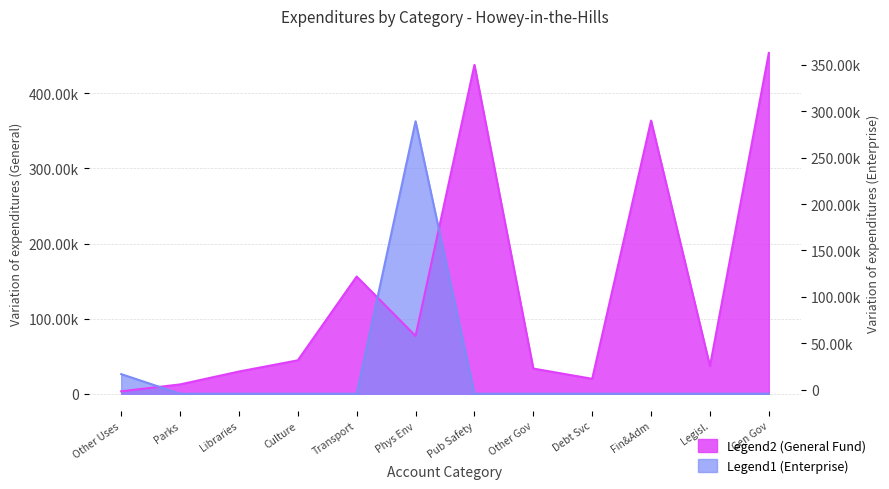

What is the greatest value displayed?

453896